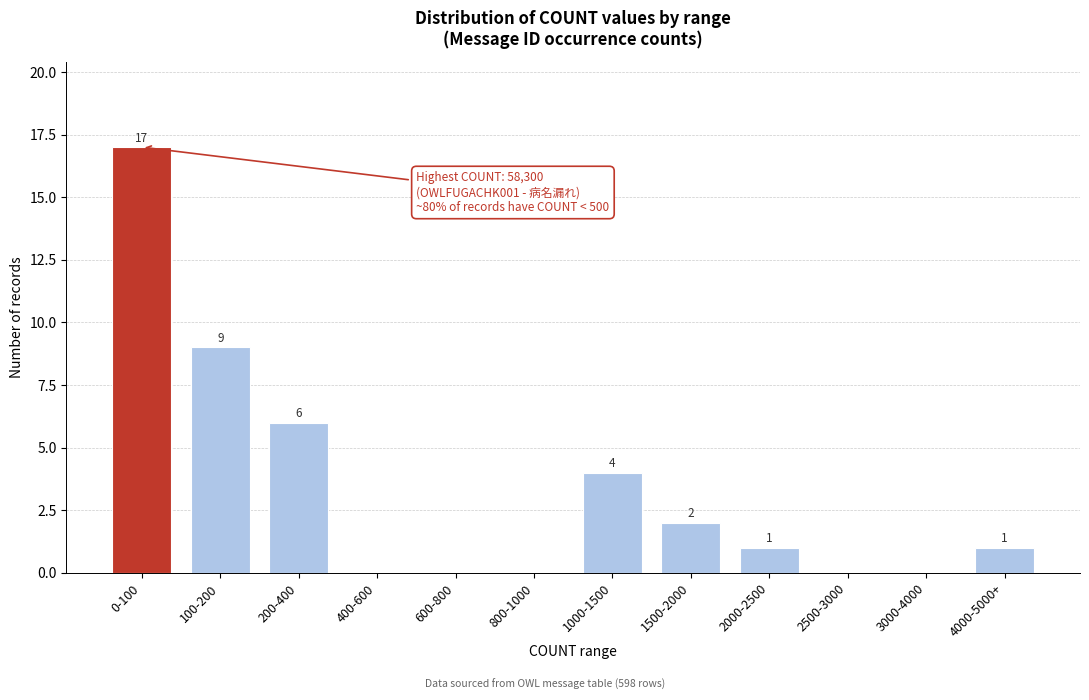

Reading left to right, list all the values displayed in this chart.

0-100=17	100-200=9	200-400=6	400-600=0	600-800=0	800-1000=0	1000-1500=4	1500-2000=2	2000-2500=1	2500-3000=0	3000-4000=0	4000-5000+=1